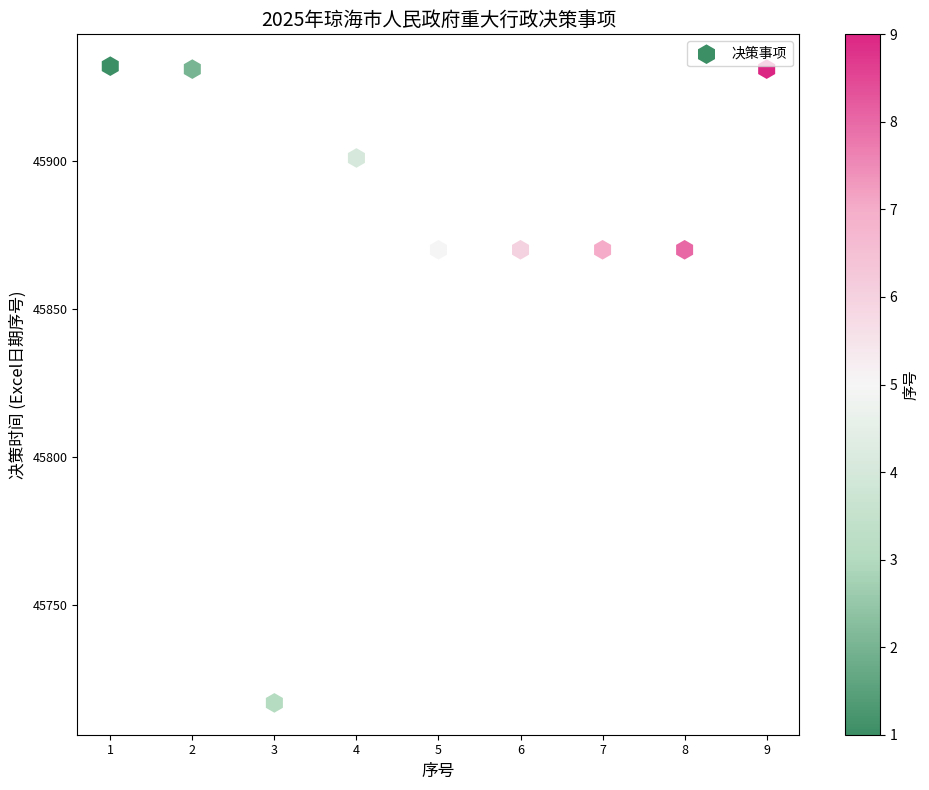

What is the average X value?

5